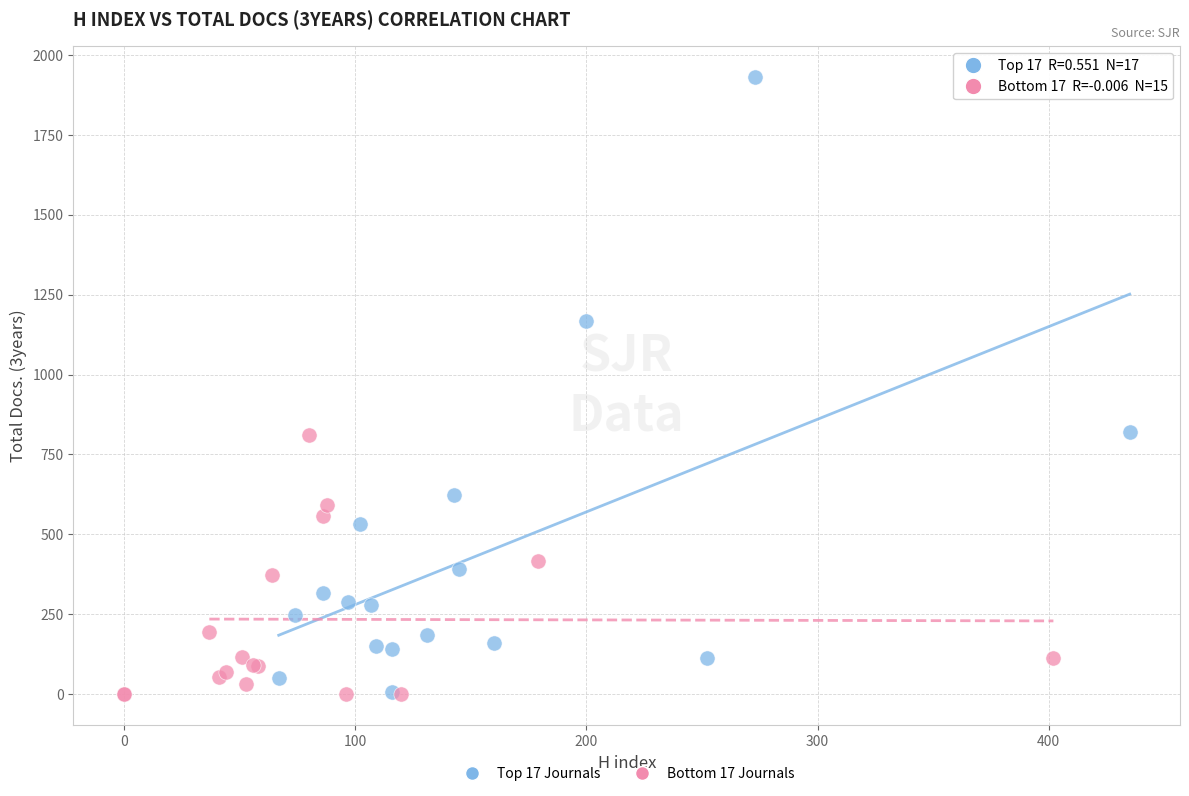

Which series reaches the maximum Y coordinate?

Top 17 Journals